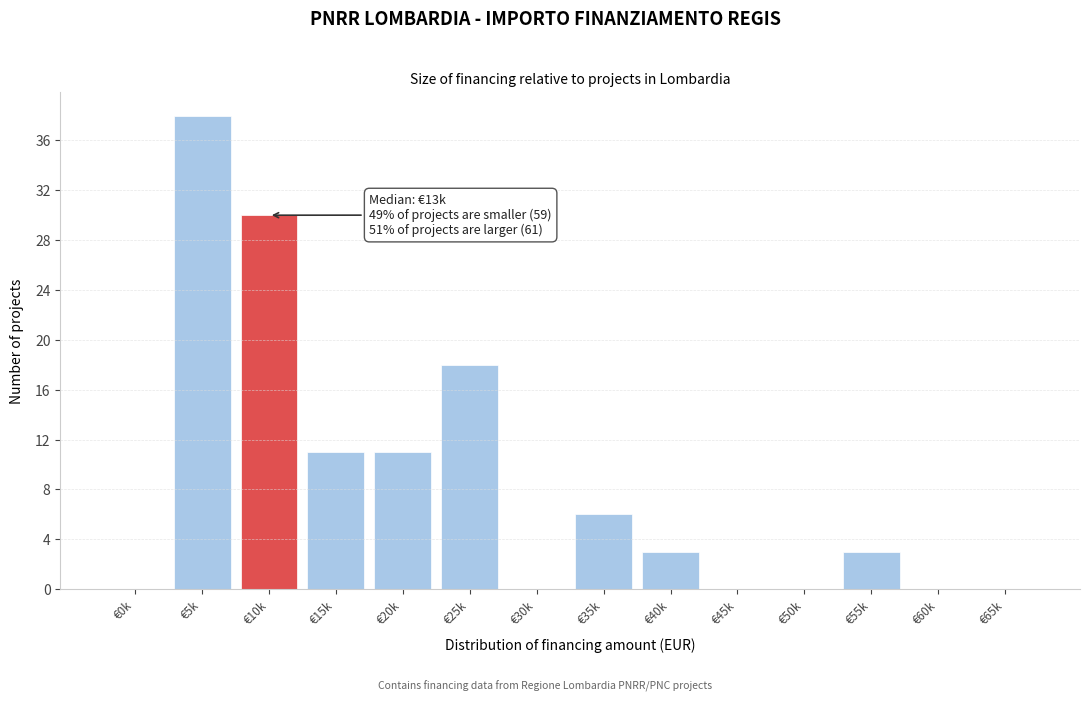

Reading right to left, transcribe all the data shown in this chart.

€65k=0	€60k=0	€55k=3	€50k=0	€45k=0	€40k=3	€35k=6	€30k=0	€25k=18	€20k=11	€15k=11	€10k=30	€5k=38	€0k=0